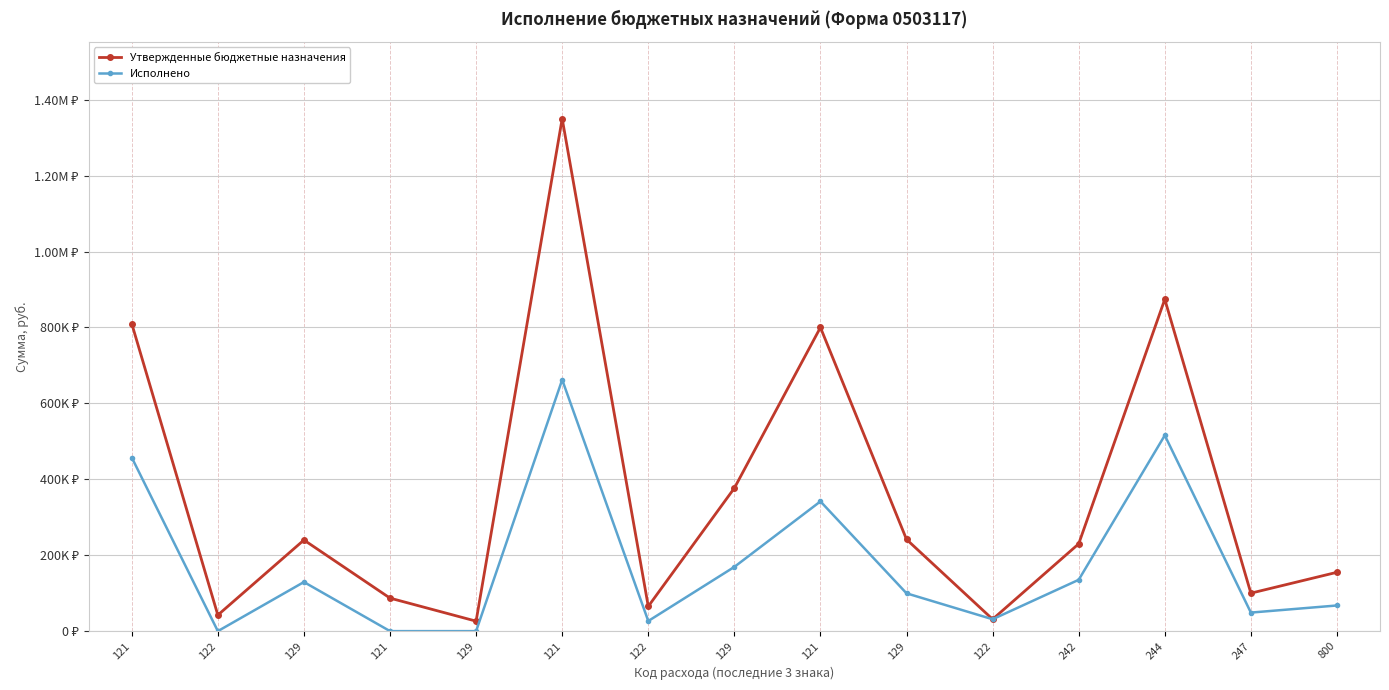

Rank the series by their average value, from highest to lowest.

Утвержденные бюджетные назначения, Исполнено